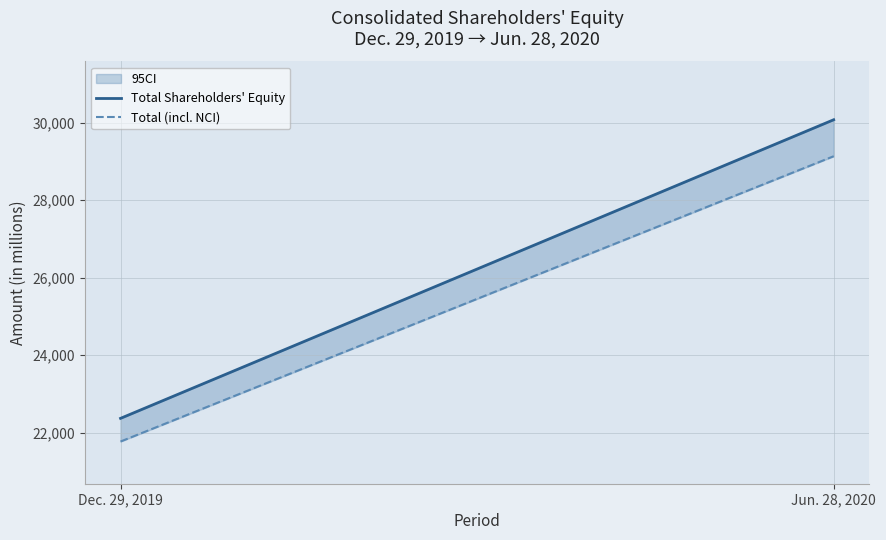

What is the average value of the Total Shareholders' Equity series?

26224